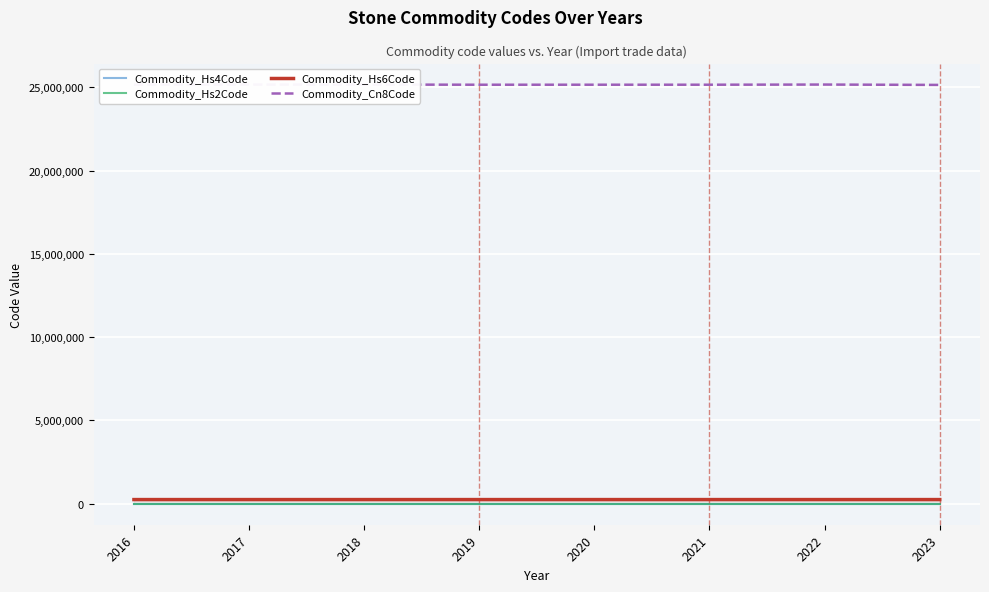

At how many categories does at least one series exceed 8612485?

8